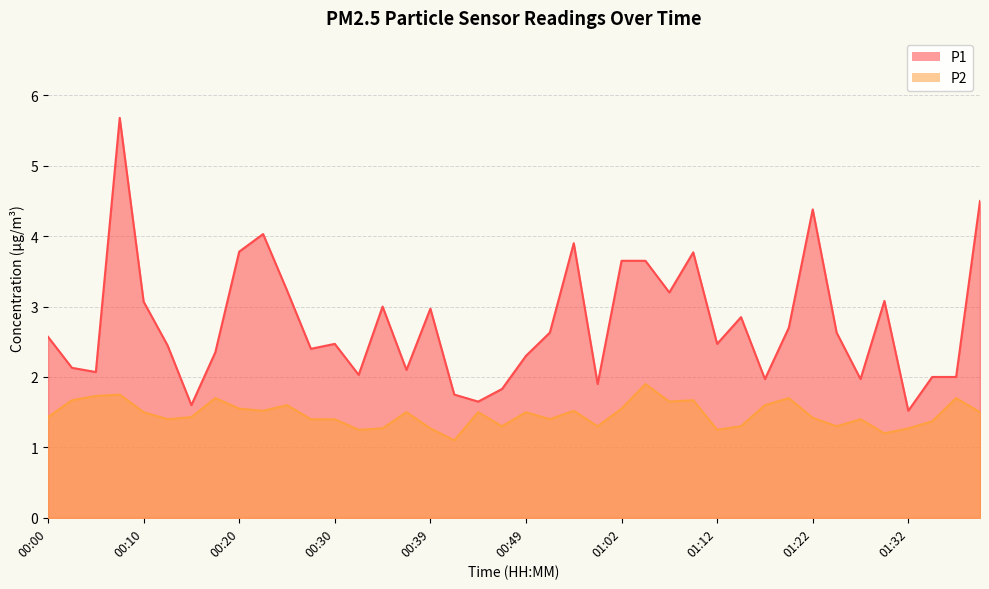

True or false: P2 and P1 intersect in this chart.

False